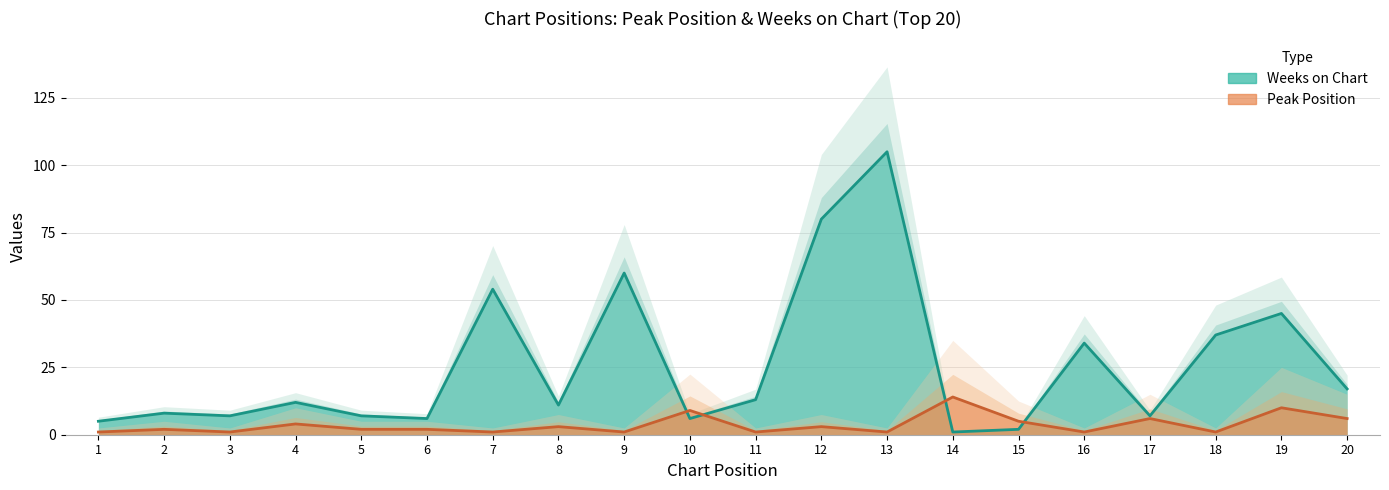

How many data points in Weeks on Chart are less than 12?

10